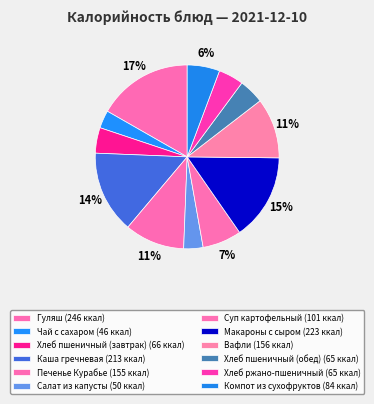

Which slice is the largest?

Гуляш